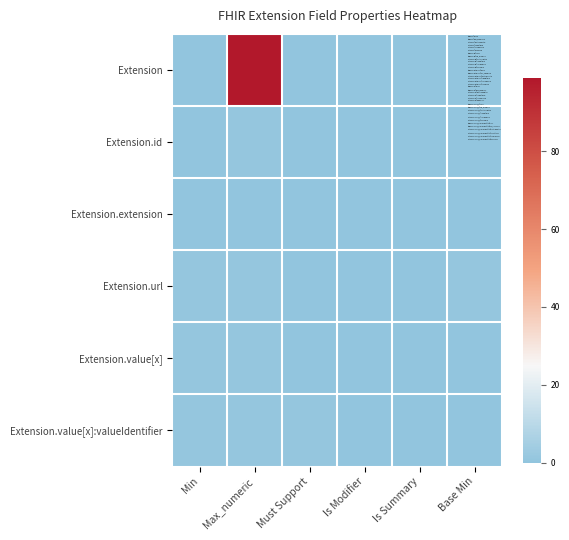

Rank the series at Base Min from lowest to highest value.

Extension, Extension.id, Extension.extension, Extension.value[x], Extension.value[x]:valueIdentifier, Extension.url